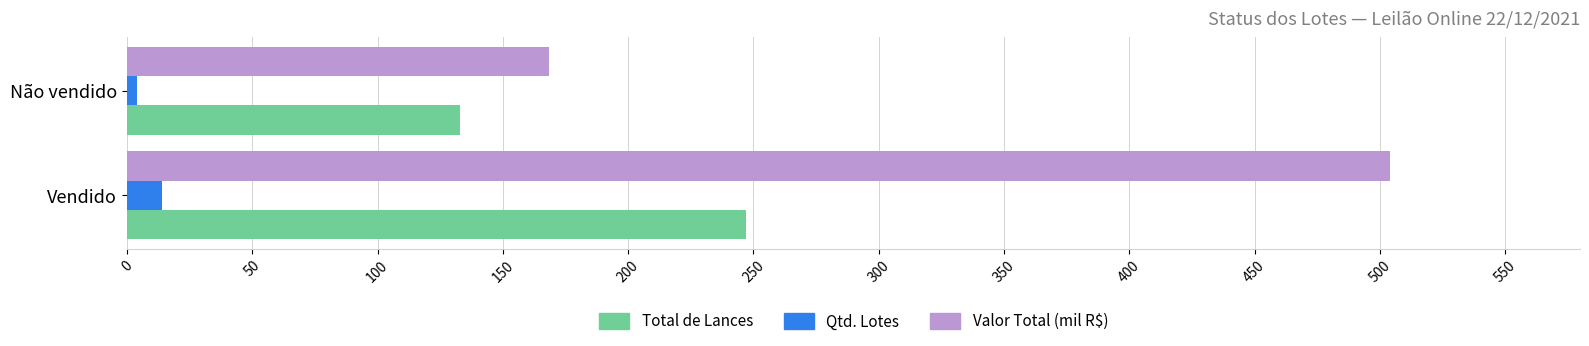

At which category is the sum across all series the highest?

Vendido